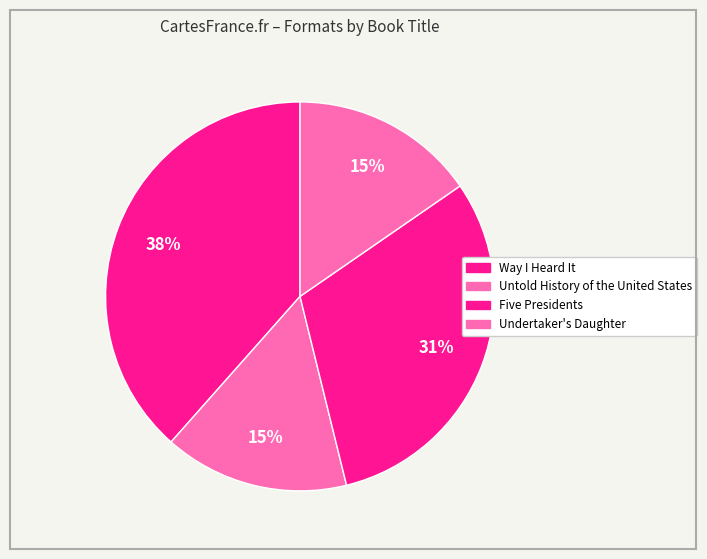

How many slices are in this pie chart?

4